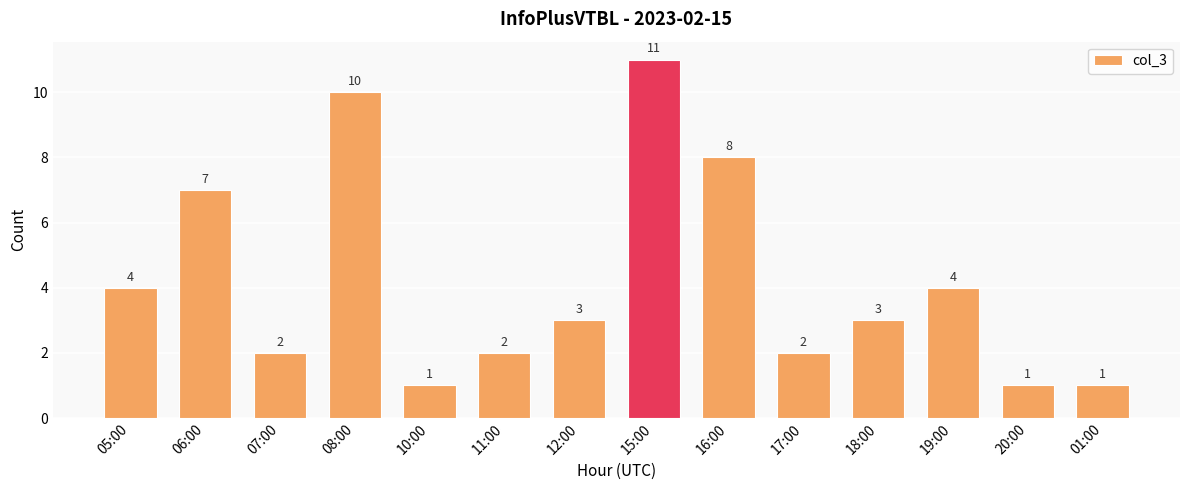

Reading left to right, list all the values displayed in this chart.

4	7	2	10	1	2	3	11	8	2	3	4	1	1